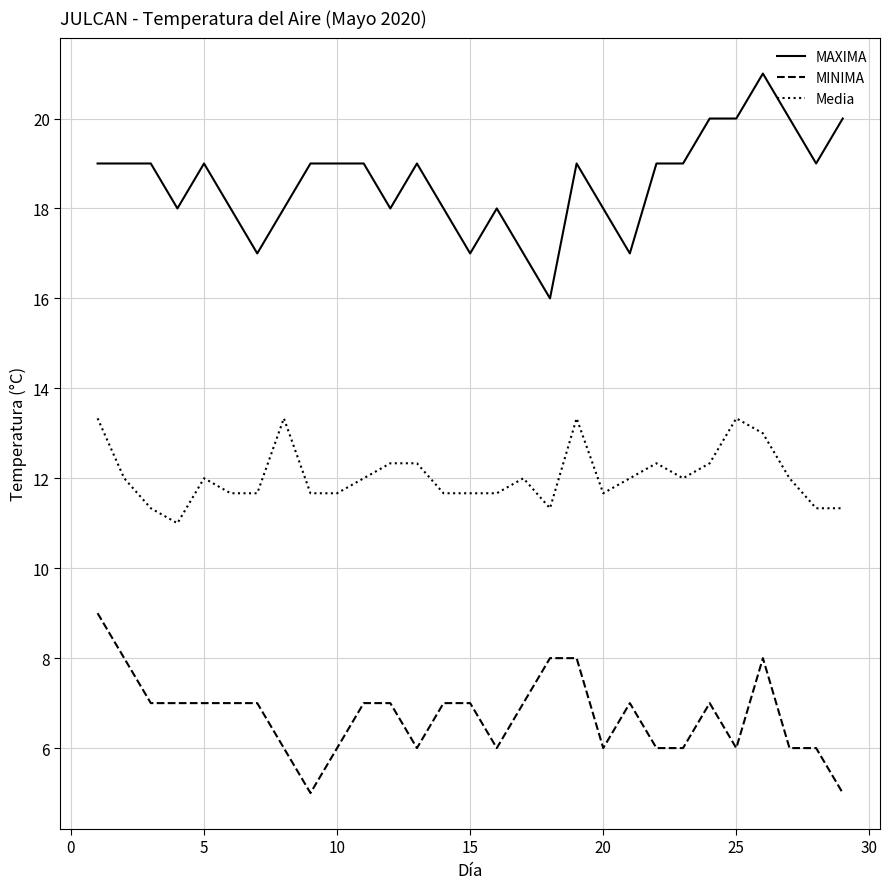

Reading right to left, extract all data points from this chart.

MAXIMA: 20.0	19.0	20.0	21.0	20.0	20.0	19.0	19.0	17.0	18.0	19.0	16.0	17.0	18.0	17.0	18.0	19.0	18.0	19.0	19.0	19.0	18.0	17.0	18.0	19.0	18.0	19.0	19.0	19.0
MINIMA: 5.0	6.0	6.0	8.0	6.0	7.0	6.0	6.0	7.0	6.0	8.0	8.0	7.0	6.0	7.0	7.0	6.0	7.0	7.0	6.0	5.0	6.0	7.0	7.0	7.0	7.0	7.0	8.0	9.0
Media: 11.3	11.3	12.0	13.0	13.3	12.3	12.0	12.3	12.0	11.7	13.3	11.3	12.0	11.7	11.7	11.7	12.3	12.3	12.0	11.7	11.7	13.3	11.7	11.7	12.0	11.0	11.3	12.0	13.3